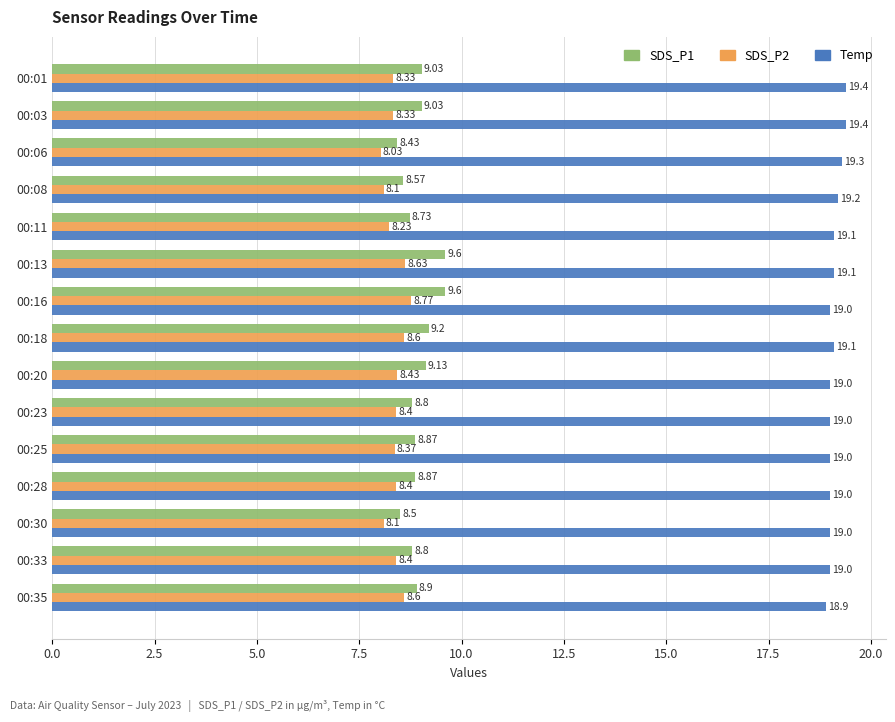

At which category is the sum across all series the highest?

00:16